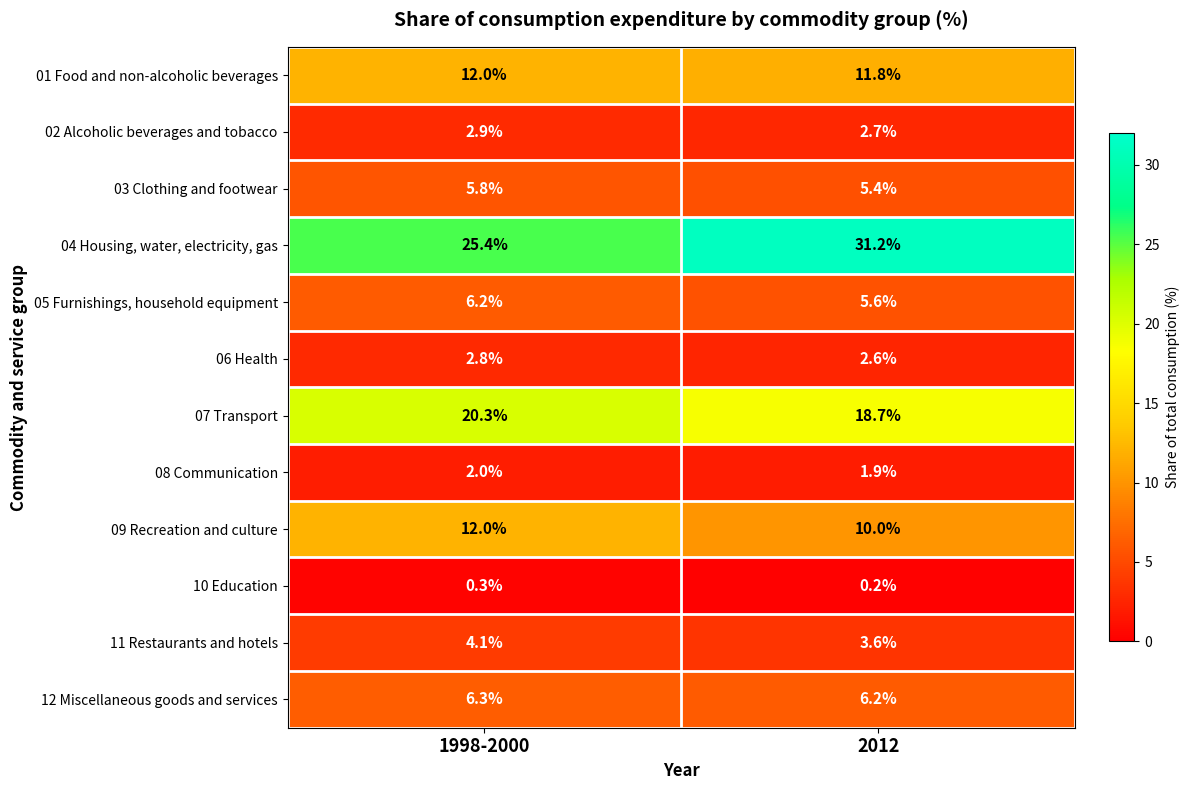

Between 1998-2000 and 2012, which series saw the biggest shift?

04 Housing, water, electricity, gas